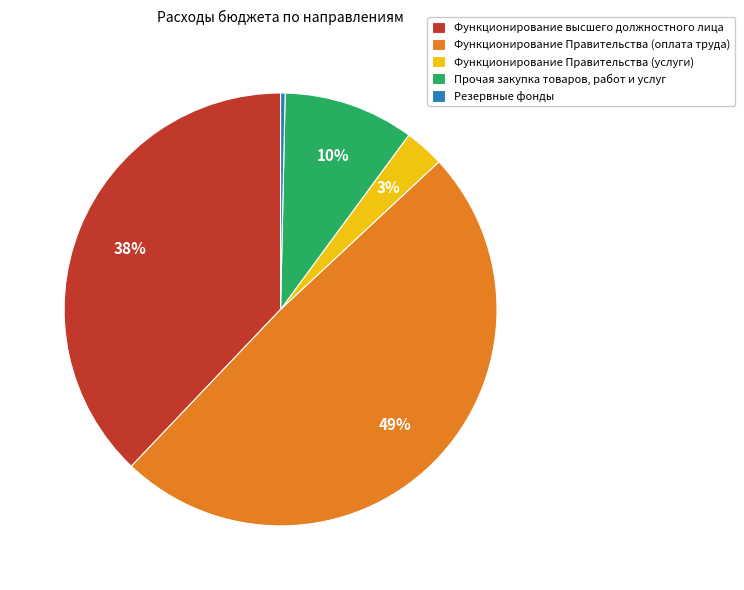

Rank the categories by value from highest to lowest.

Функционирование Правительства (оплата труда), Функционирование высшего должностного лица, Прочая закупка товаров, работ и услуг, Функционирование Правительства (услуги), Резервные фонды